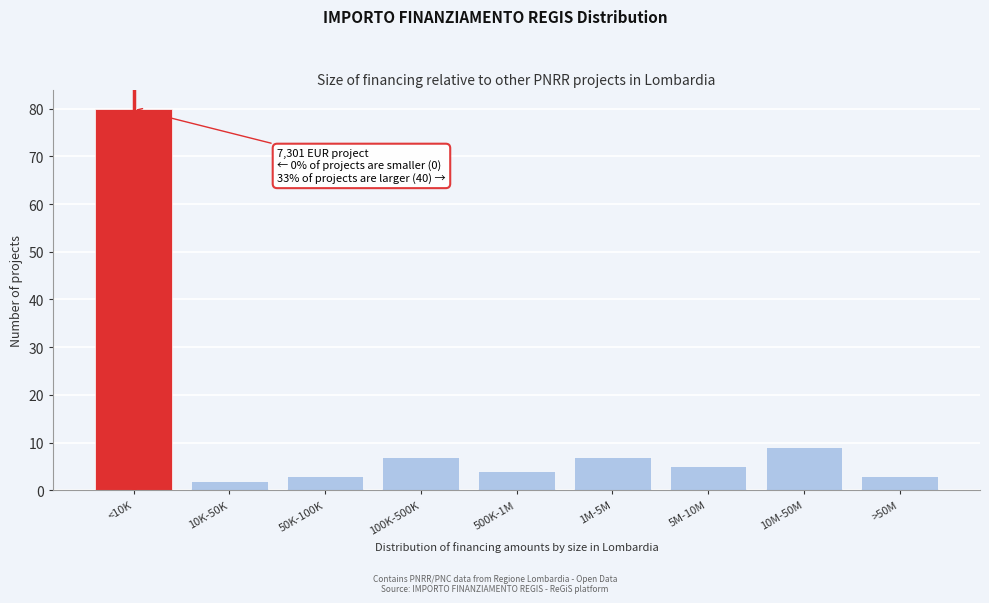

Reading left to right, extract all data points from this chart.

80	2	3	7	4	7	5	9	3